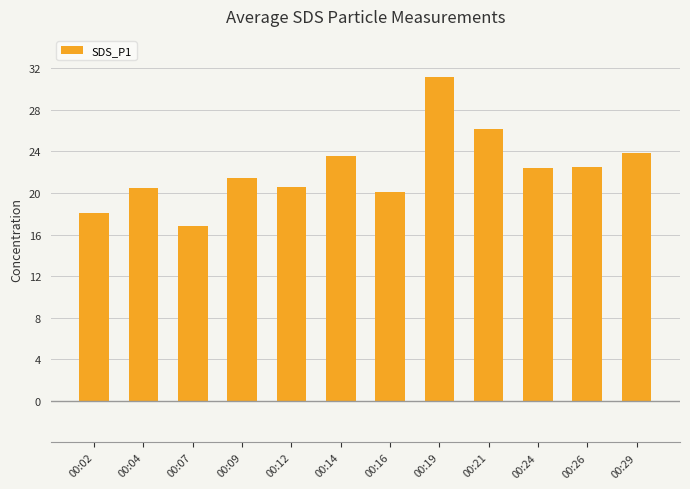

What is the change in value from 00:14 to 00:29?

+0.3